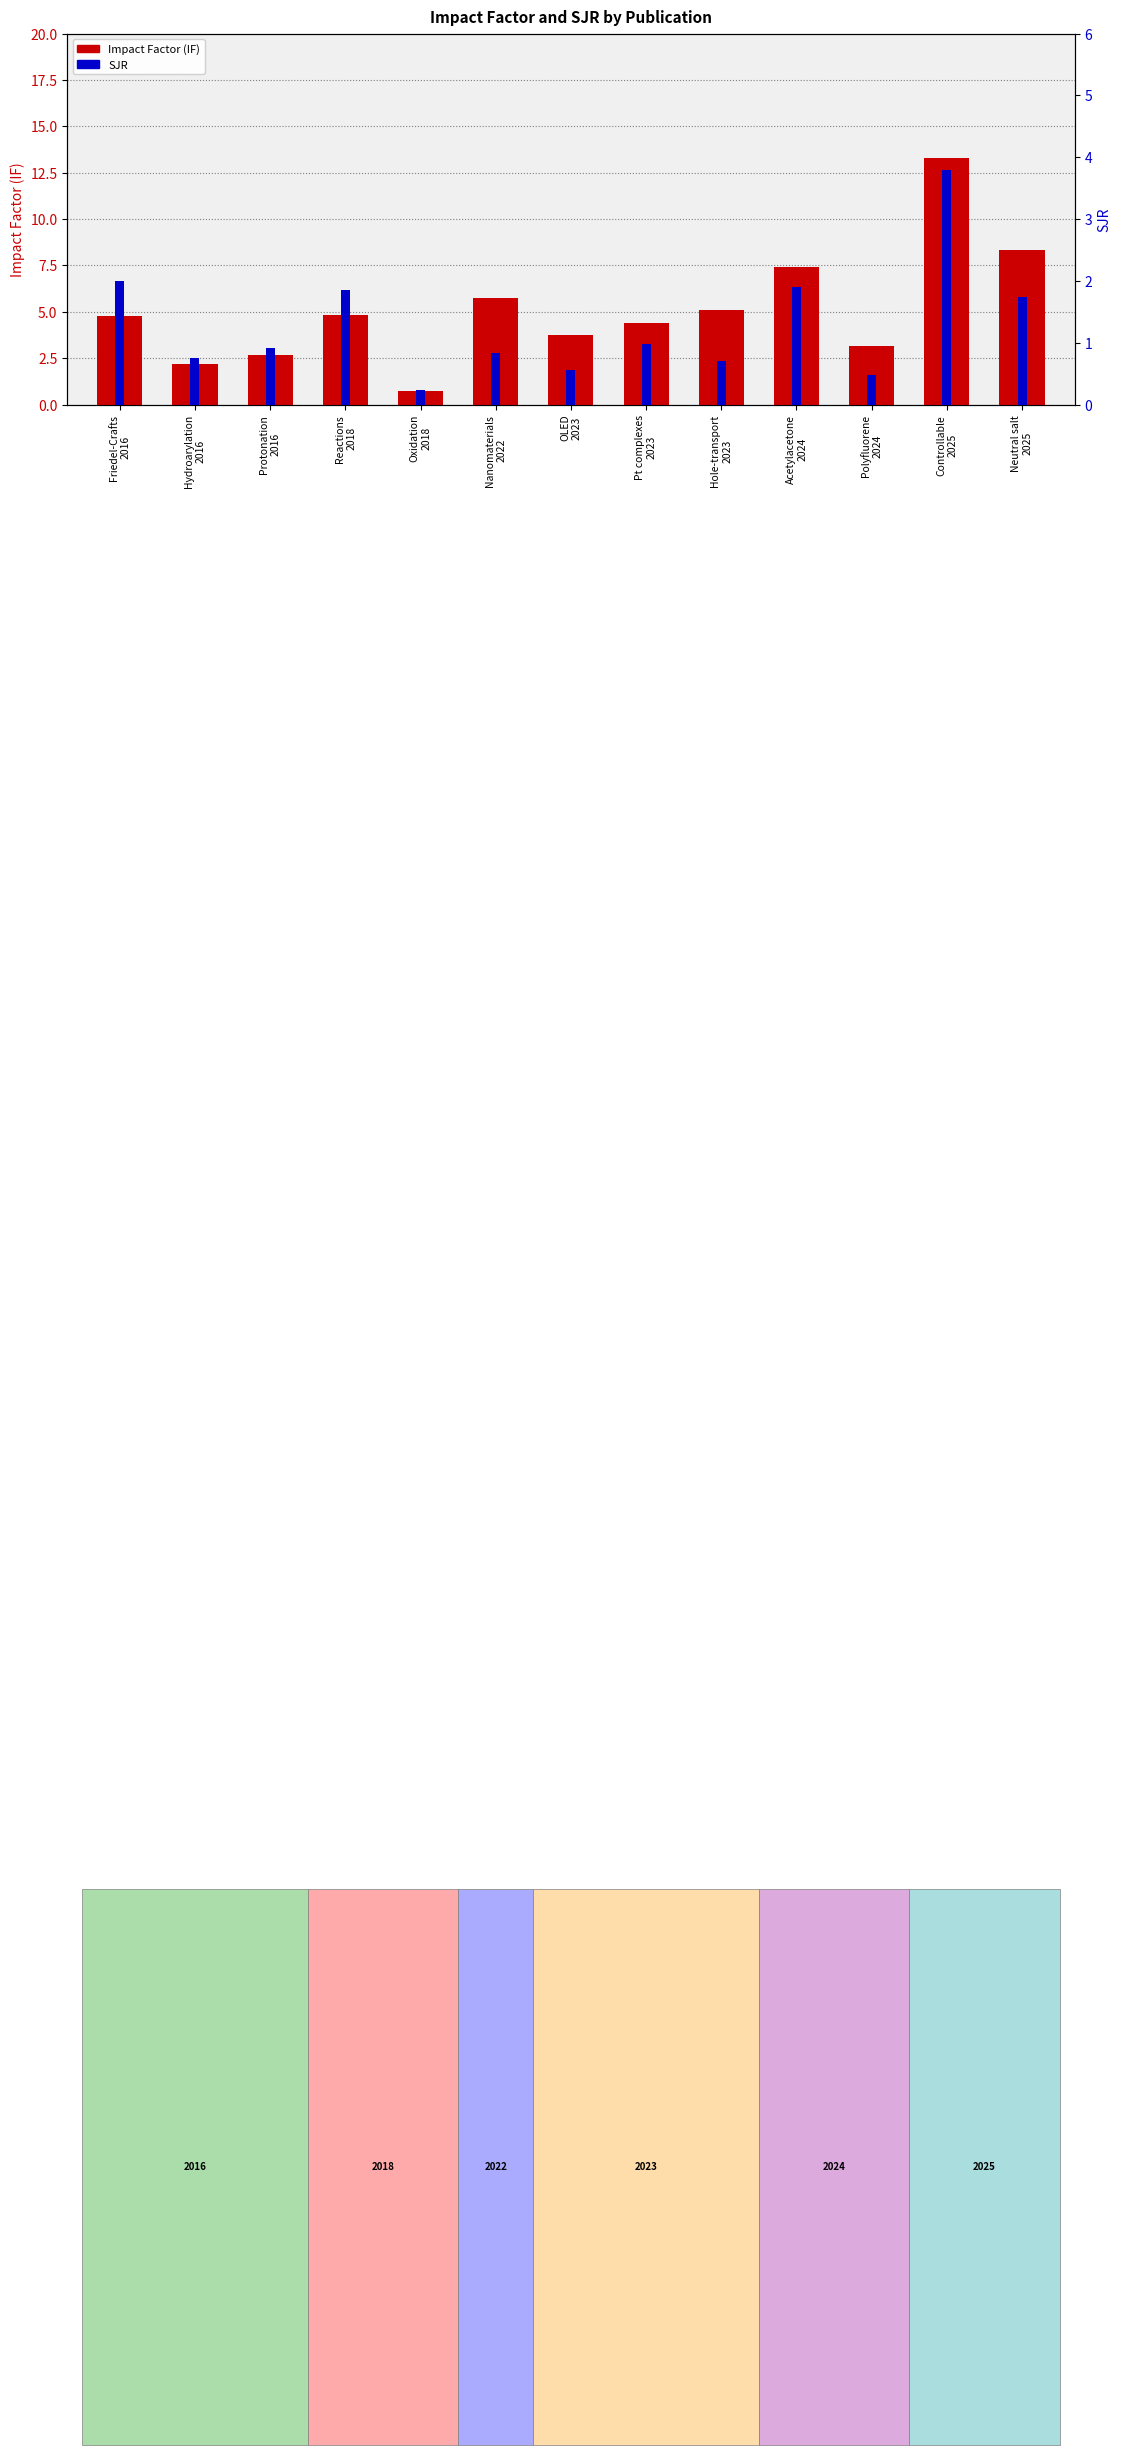

What is the smallest value displayed?

0.2